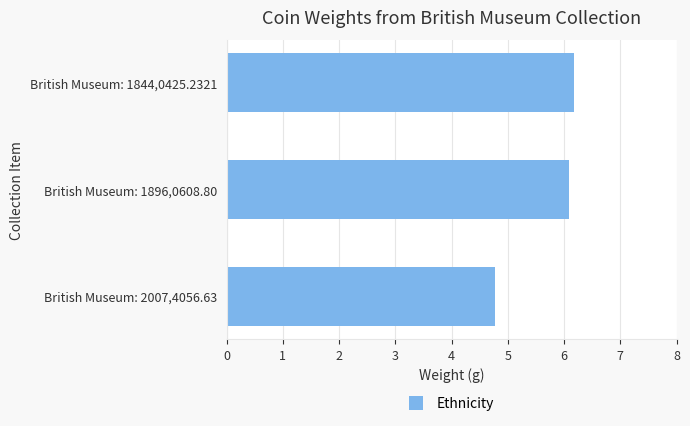

Which category has the lowest value across all series?

British Museum: 2007,4056.63